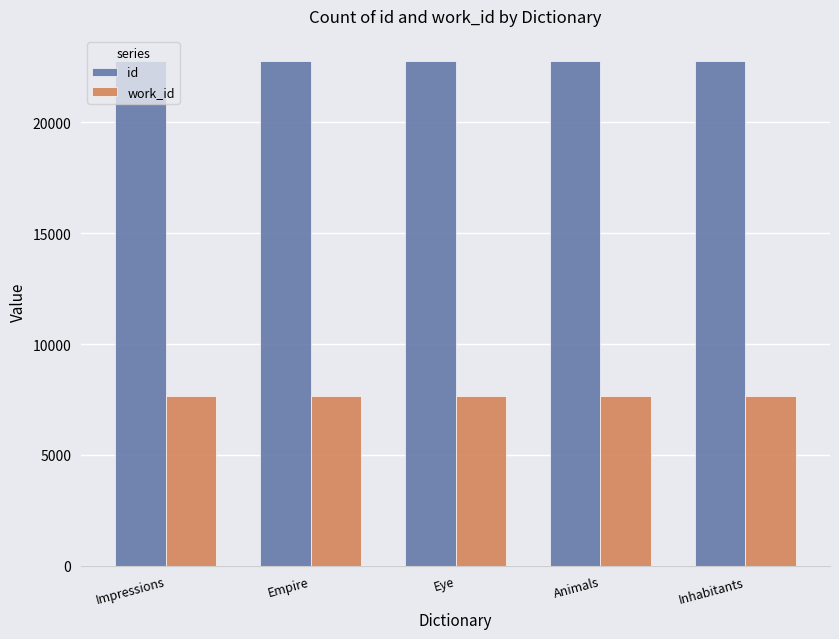

At how many categories does at least one series exceed 13443?

5